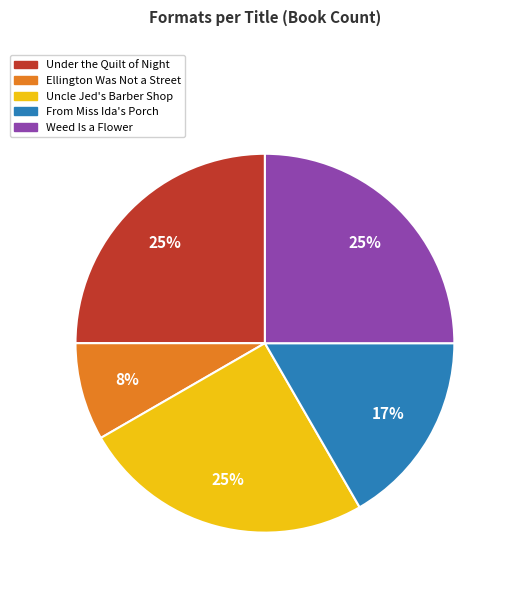

What is the ratio of the value at Under the Quilt of Night to the value at Uncle Jed's Barber Shop?

1.0